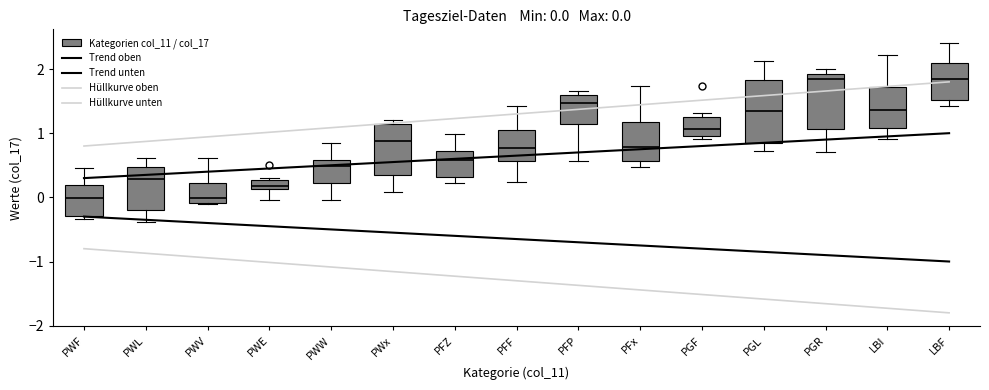

Which box is the tallest, from its lower edge to its upper edge?

PGL